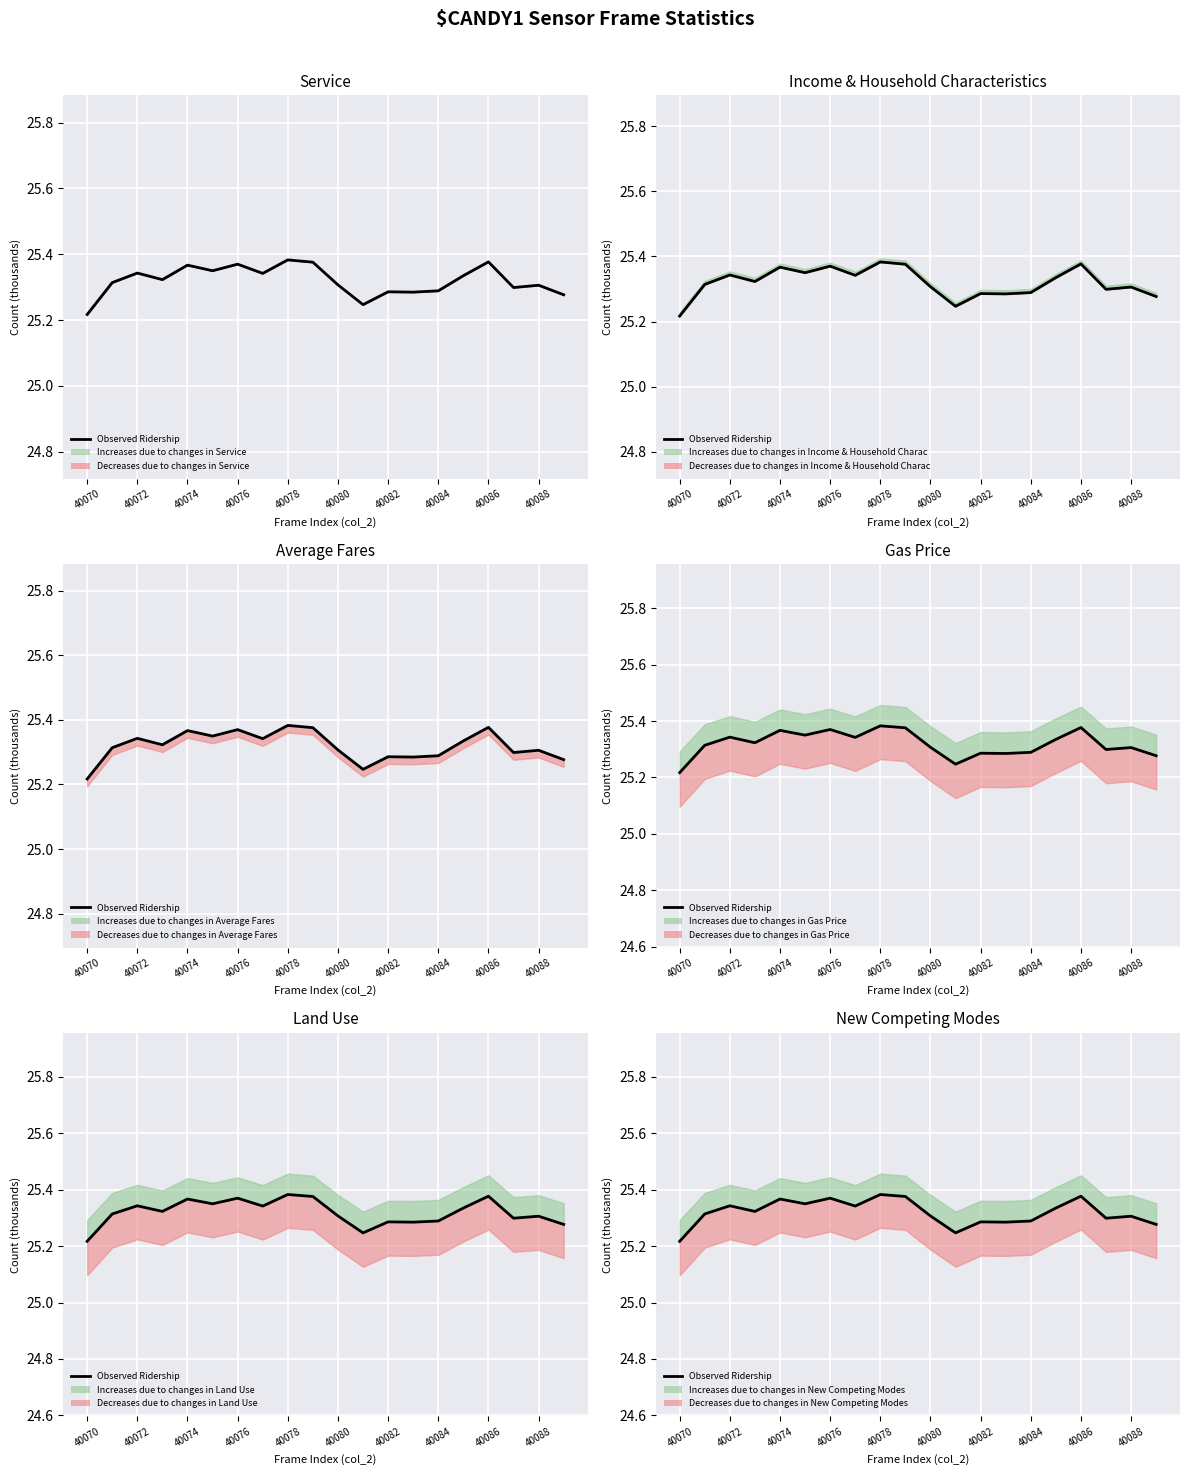

What position from the right is 15?

5